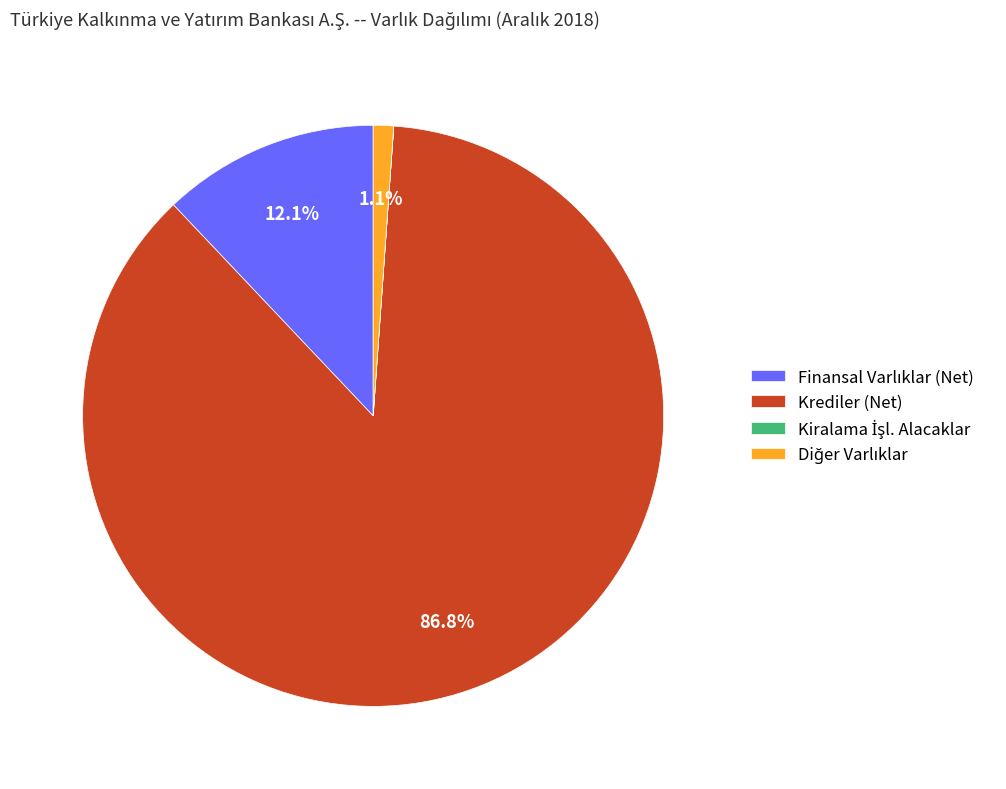

Does any single category account for the majority?

Yes